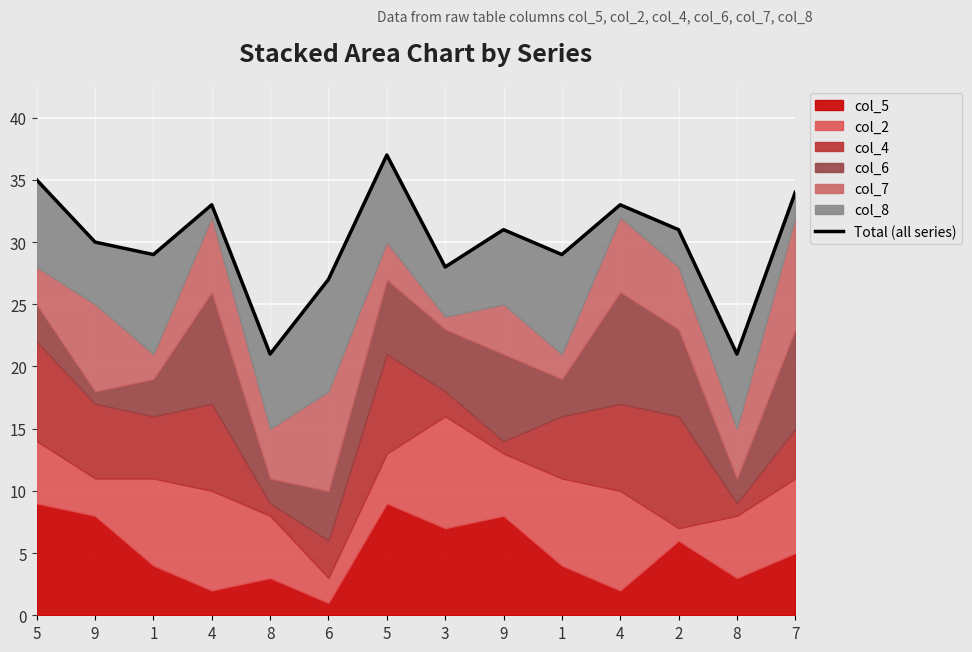

The value at 4 is 33. True or false?

True